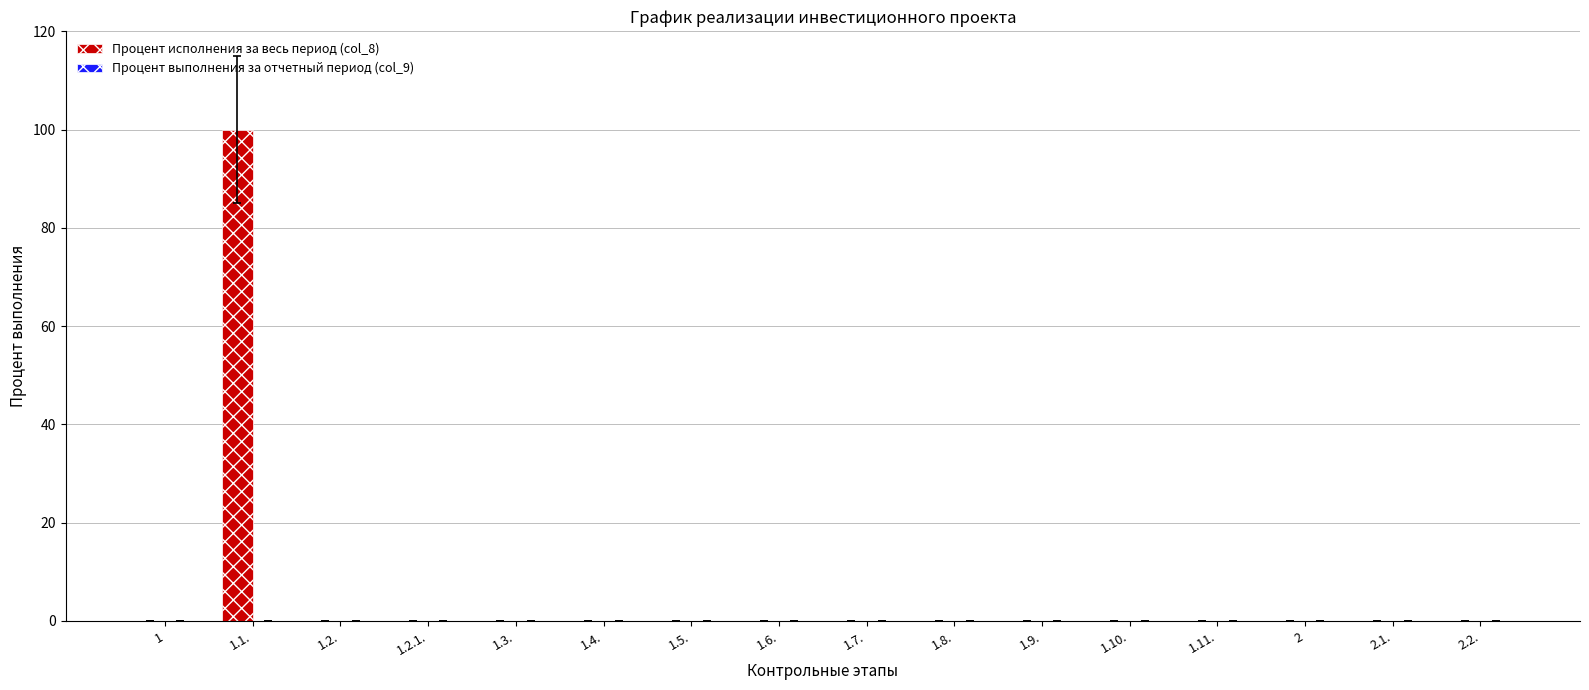

Reading right to left, extract all data points from this chart.

2.2.=0	2.1.=0	2=0	1.11.=0	1.10.=0	1.9.=0	1.8.=0	1.7.=0	1.6.=0	1.5.=0	1.4.=0	1.3.=0	1.2.1.=0	1.2.=0	1.1.=100	1=0